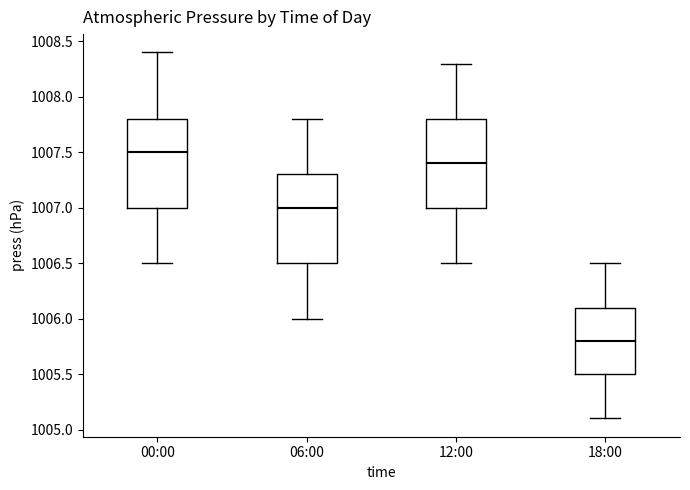

Reading left to right, transcribe this box plot: for each box, give where its median line is, the range the box spans, and where its two whiskers end, as read against the y-axis. The values are not printed on the chart, so give them approximately, as read against the axis.

00:00: median 1007.5, box 1007.0 to 1007.8, whiskers 1006.5 to 1008.4
06:00: median 1007.0, box 1006.5 to 1007.3, whiskers 1006.0 to 1007.8
12:00: median 1007.4, box 1007.0 to 1007.8, whiskers 1006.5 to 1008.3
18:00: median 1005.8, box 1005.5 to 1006.1, whiskers 1005.1 to 1006.5